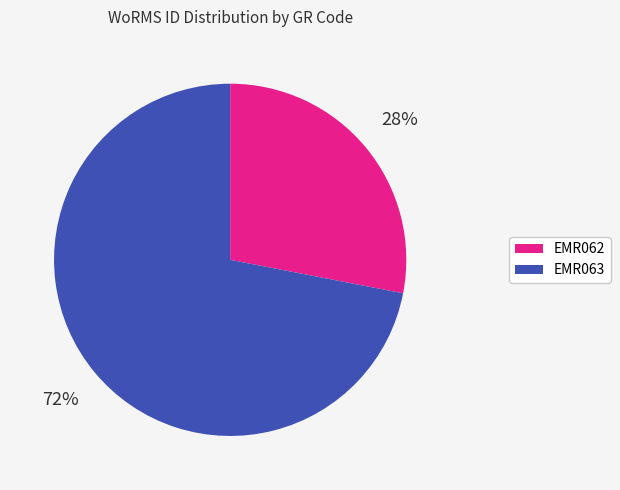

Count the number of slices in the pie.

2